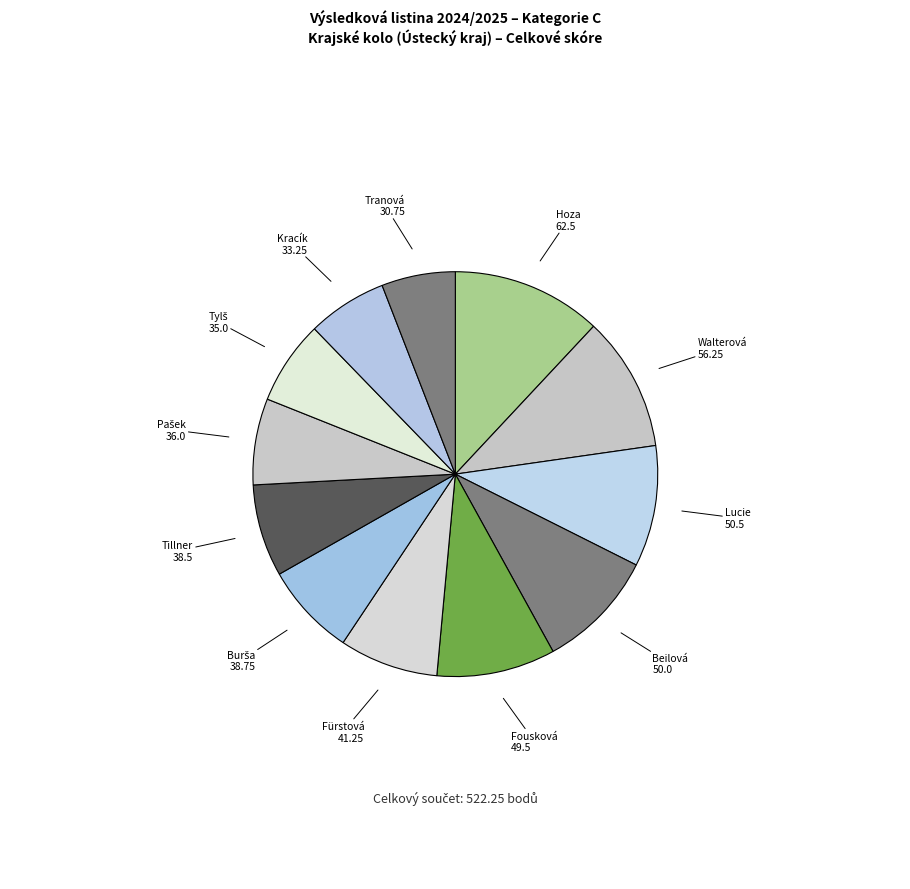

To the nearest percent, what is the difference between the largest and smallest slice percentages?

6%